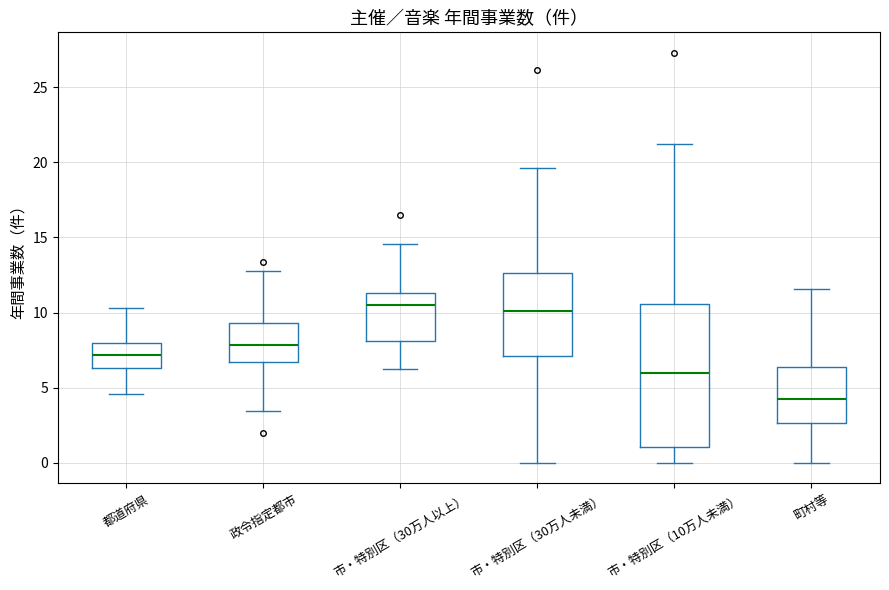

Where does the upper whisker of the box for 都道府県 end on the y-axis? The values are not printed on the chart, so give them approximately, as read against the axis.

10.5